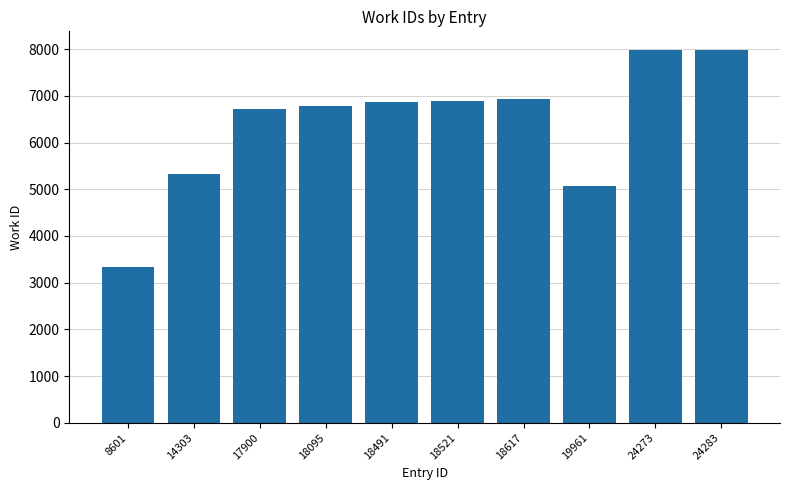

Is it true that the value at 8601 is 4785?

False